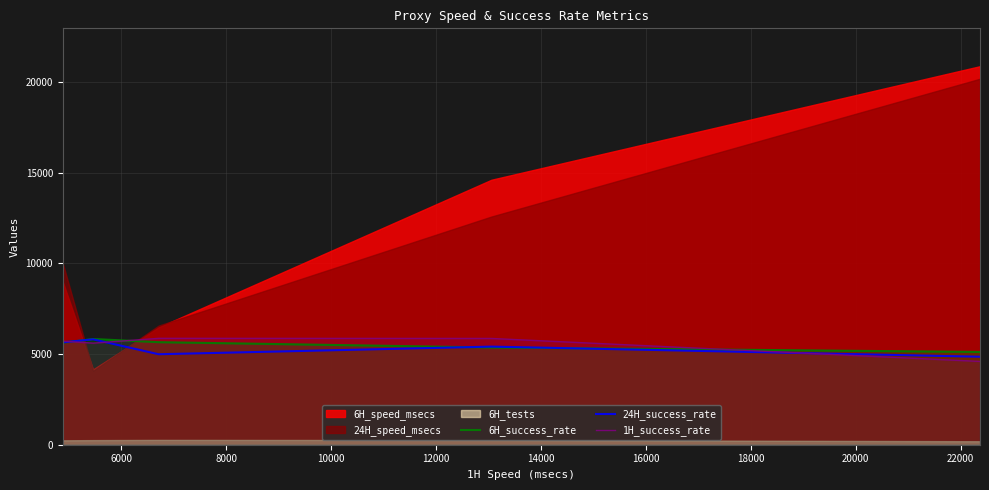

What is the difference between the maximum and second lowest values in the 1H_success_rate series?

264